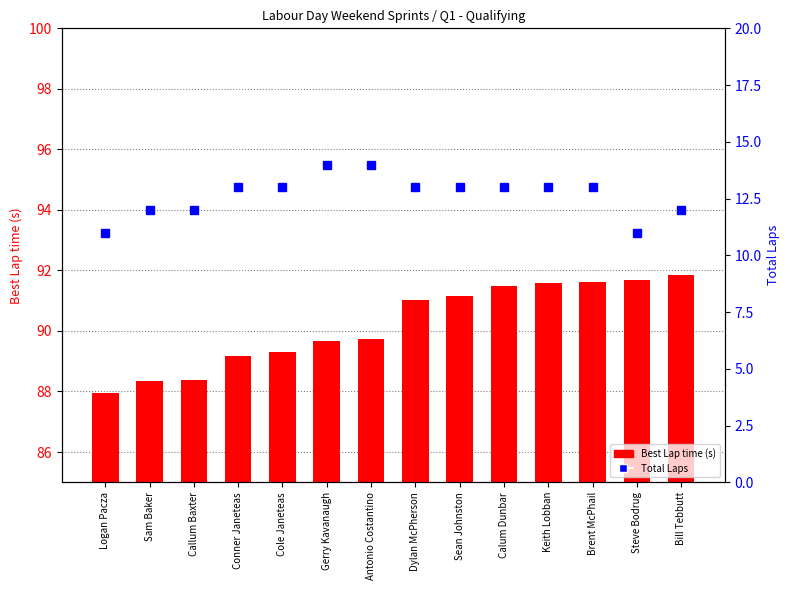

Which series has the widest spread of values?

Best Lap time